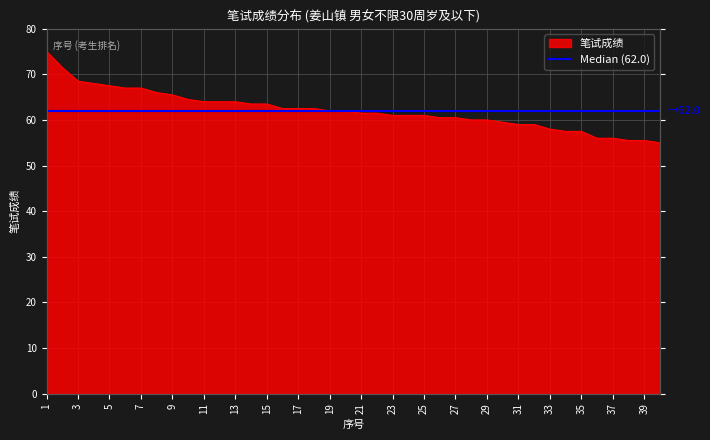

Reading left to right, extract all data points from this chart.

1=75.0	2=71.5	3=68.5	4=68.0	5=67.5	6=67.0	7=67.0	8=66.0	9=65.5	10=64.5	11=64.0	12=64.0	13=64.0	14=63.5	15=63.5	16=62.5	17=62.5	18=62.5	19=62.0	20=62.0	21=61.5	22=61.5	23=61.0	24=61.0	25=61.0	26=60.5	27=60.5	28=60.0	29=60.0	30=59.5	31=59.0	32=59.0	33=58.0	34=57.5	35=57.5	36=56.0	37=56.0	38=55.5	39=55.5	40=55.0